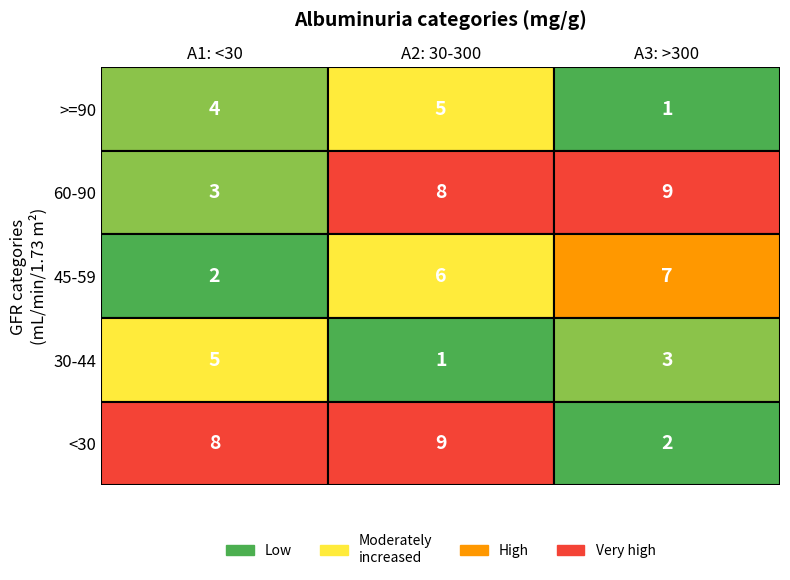

Count the 5 values in the range 3 to 7.

5